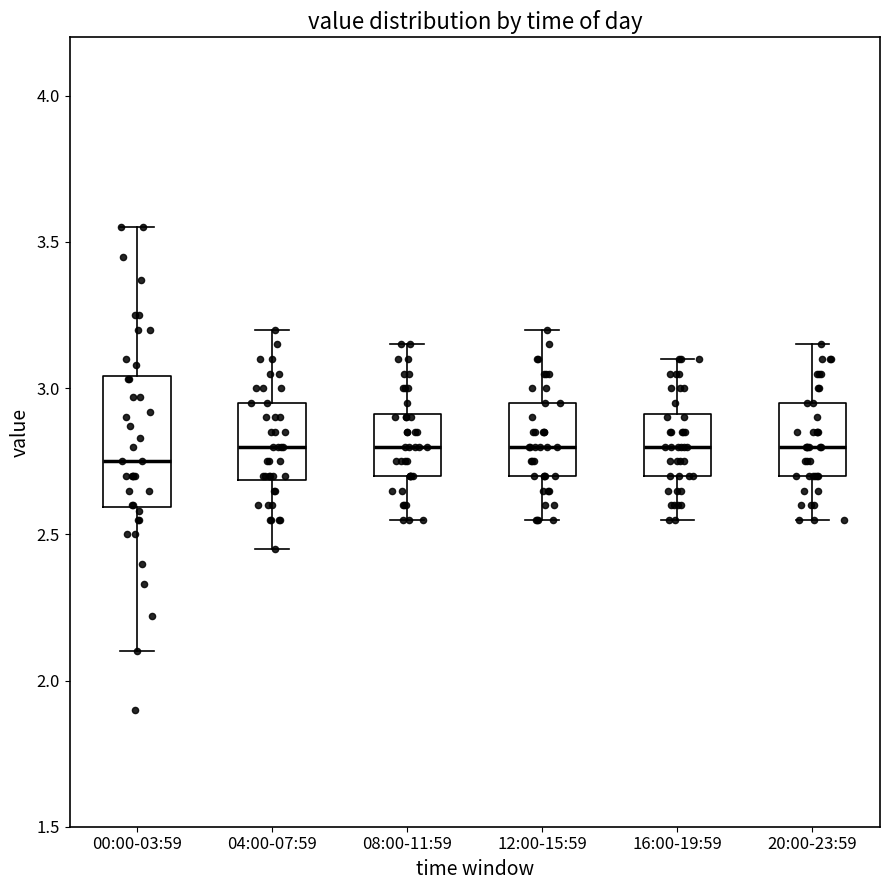

Comparing the boxes themselves (not the whiskers), which one is the tallest?

00:00-03:59